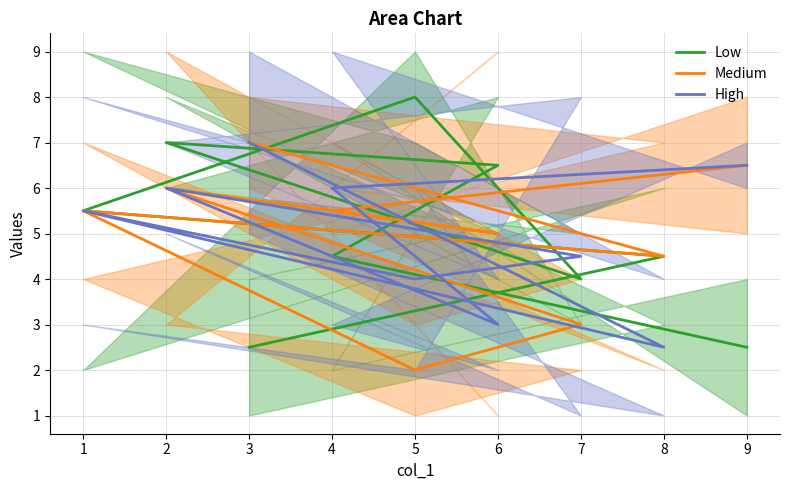

Which label corresponds to the largest value in the chart?

5